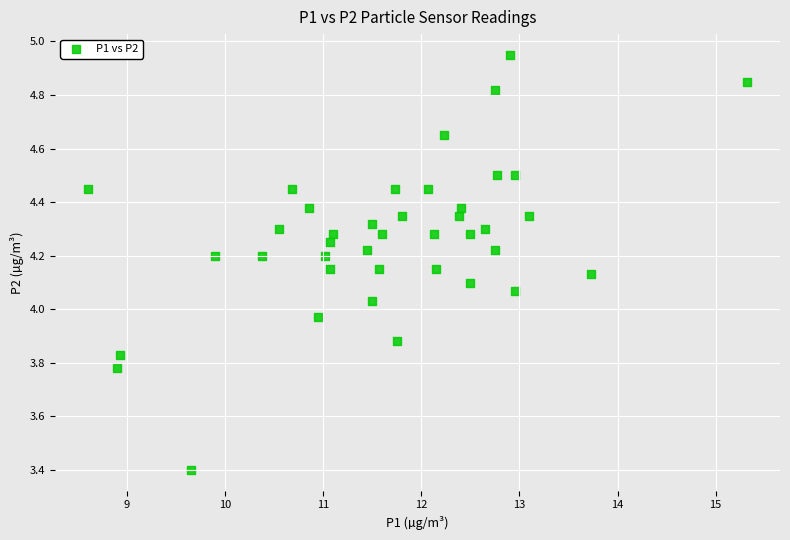

What is the range of X values (max minus min)?

6.7